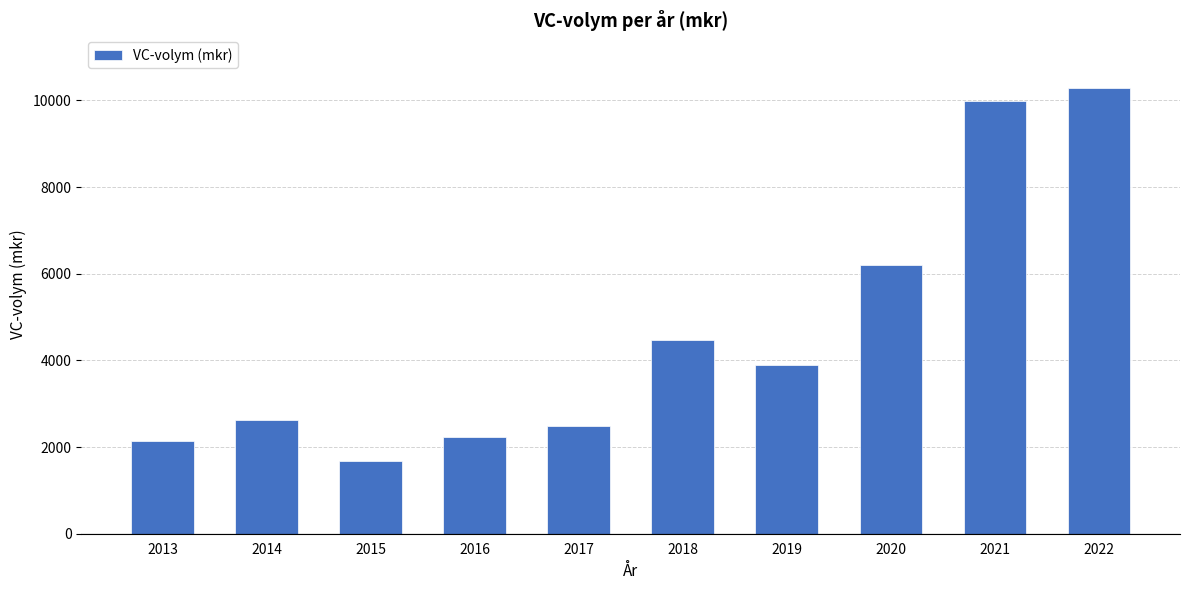

Approximately how many times larger is the value at 2020 compared to 2018?

1.4